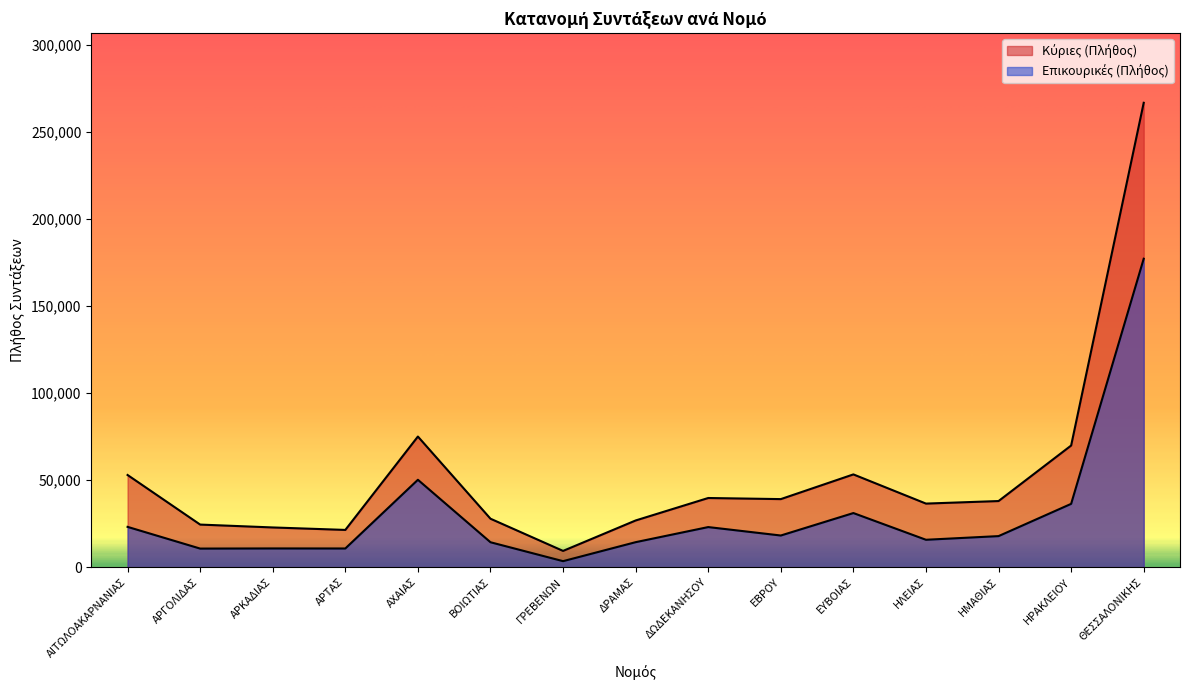

List the labels in order of Επικουρικές (Πλήθος) value, largest first.

ΘΕΣΣΑΛΟΝΙΚΗΣ, ΑΧΑΙΑΣ, ΗΡΑΚΛΕΙΟΥ, ΕΥΒΟΙΑΣ, ΑΙΤΩΛΟΑΚΑΡΝΑΝΙΑΣ, ΔΩΔΕΚΑΝΗΣΟΥ, ΕΒΡΟΥ, ΗΜΑΘΙΑΣ, ΗΛΕΙΑΣ, ΔΡΑΜΑΣ, ΒΟΙΩΤΙΑΣ, ΑΡΚΑΔΙΑΣ, ΑΡΤΑΣ, ΑΡΓΟΛΙΔΑΣ, ΓΡΕΒΕΝΩΝ